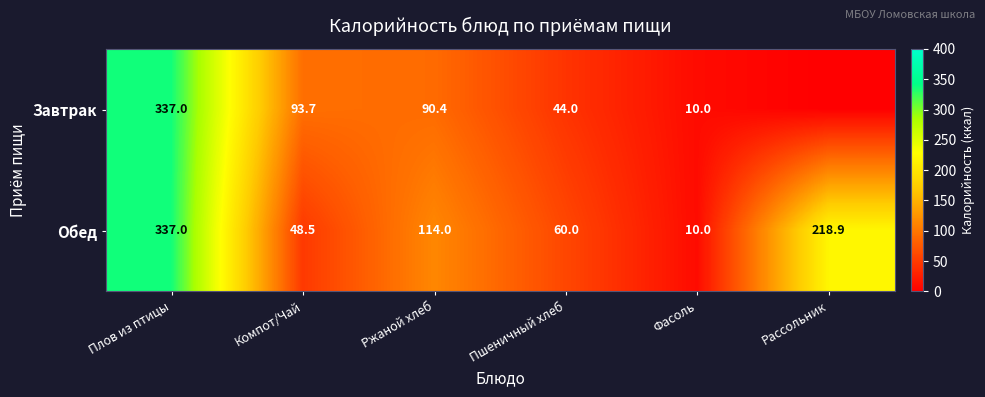

Which has a higher value, Пшеничный хлеб or Ржаной хлеб?

Ржаной хлеб